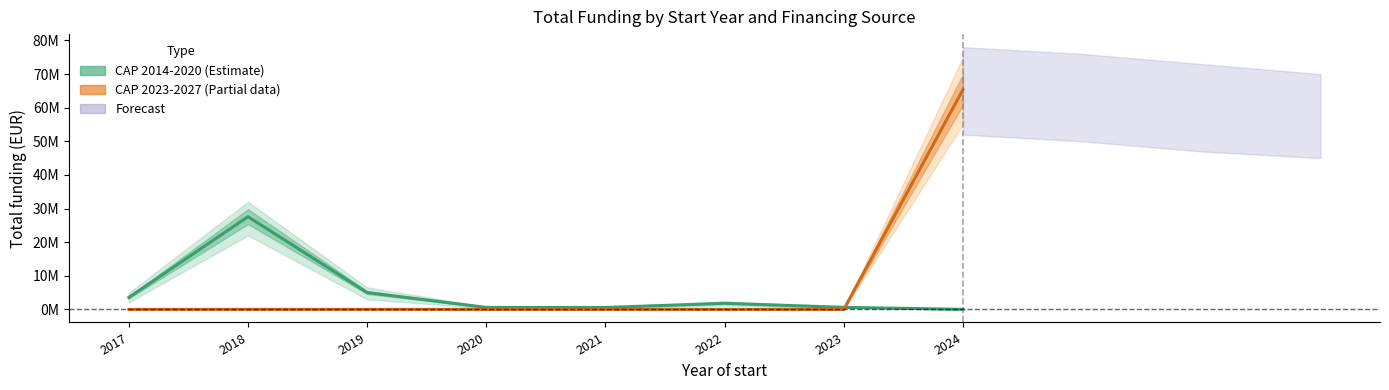

Reading left to right, list all the values displayed in this chart.

CAP 2014-2020: 3540253	27573808	4995722	573623	564758	1795661	599820	0
CAP 2023-2027: 0	0	0	0	0	0	0	65369723